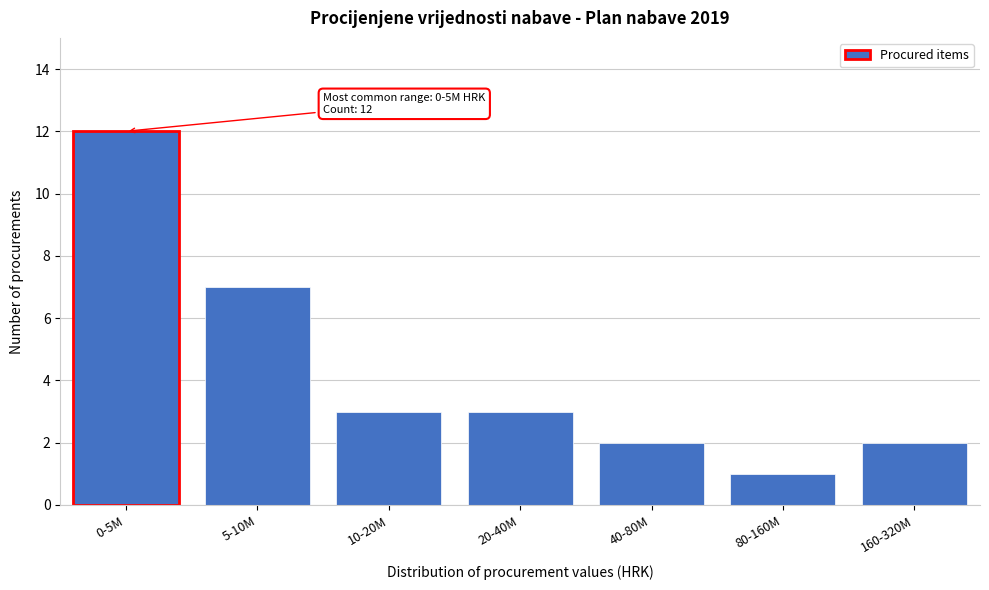

Reading left to right, what are all the values shown in this chart?

12	7	3	3	2	1	2